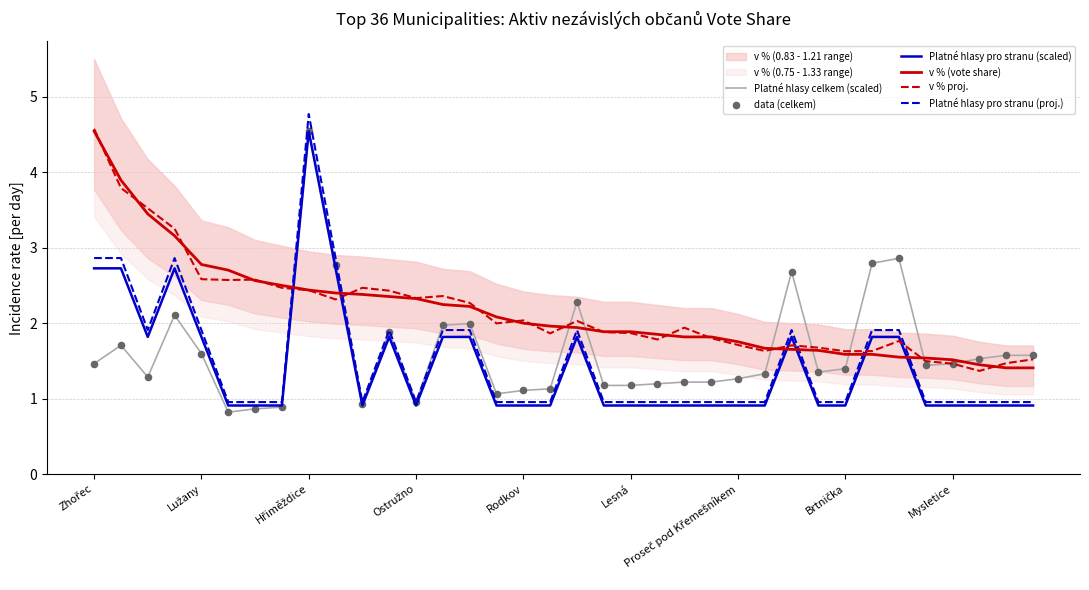

How many times do Platné hlasy pro stranu (proj.) and v % proj. cross each other?

6